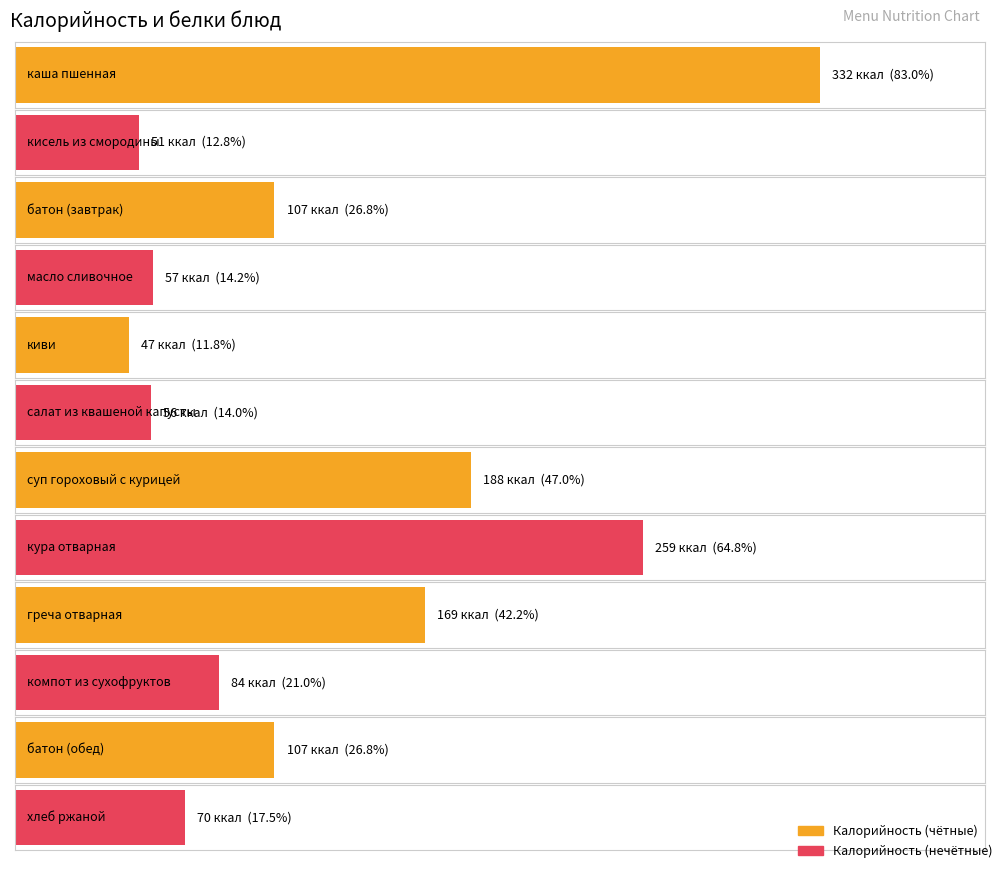

Reading left to right, list all the values displayed in this chart.

Калорийность: каша пшенная=332	кисель из смородины=51	батон (завтрак)=107	масло сливочное=57	киви=47	салат из квашеной капусты=56	суп гороховый с курицей=188	кура отварная=259	греча отварная=169	компот из сухофруктов=84	батон (обед)=107	хлеб ржаной=70
Белки: каша пшенная=10	кисель из смородины=0	батон (завтрак)=4	масло сливочное=0	киви=0	салат из квашеной капусты=1	суп гороховый с курицей=10	кура отварная=20	греча отварная=6	компот из сухофруктов=1	батон (обед)=4	хлеб ржаной=3